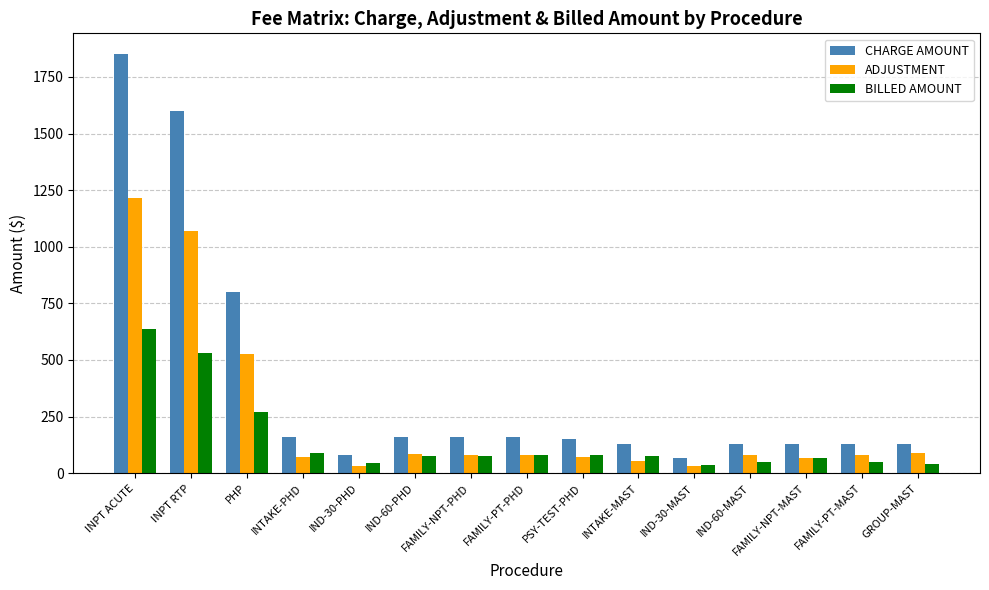

At which category does the chart reach its peak across all series?

INPT ACUTE